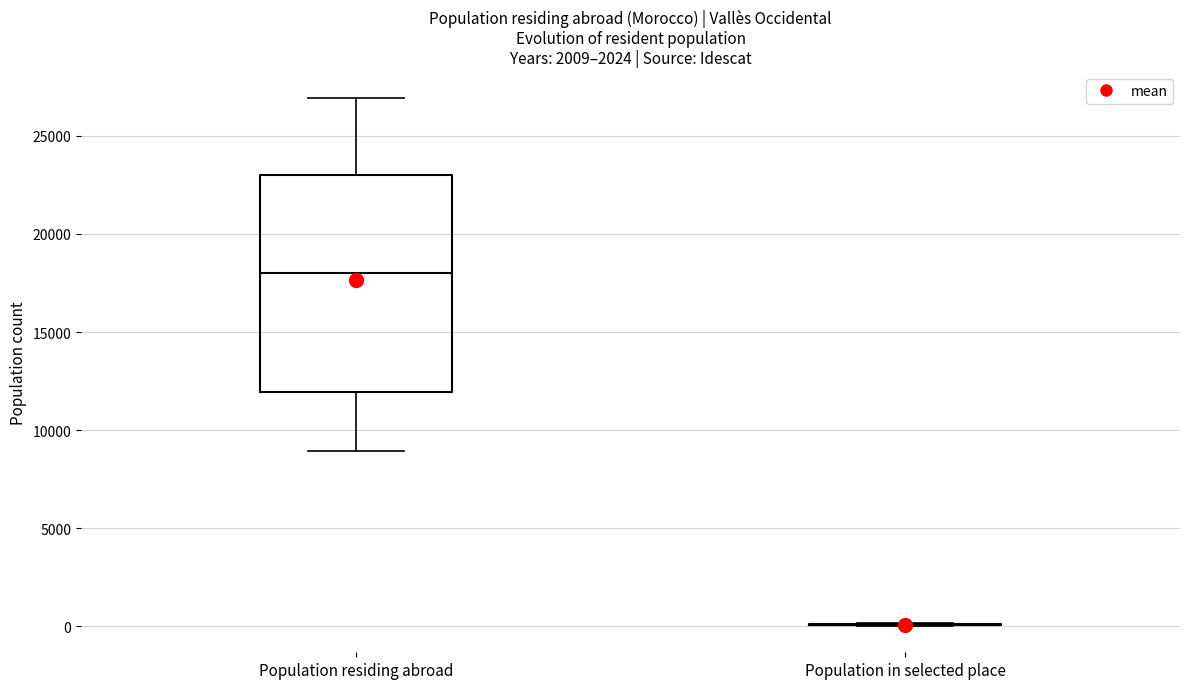

Reading left to right, read every box against the y-axis: the position of its median line, the range the box covers, and the ends of its whiskers. The values are not printed on the chart, so give them approximately, as read against the axis.

Population residing abroad: median 18000, box 12000 to 23000, whiskers 9000 to 27000
Population in selected place: box collapsed to a line at 0, whiskers 0 to 0